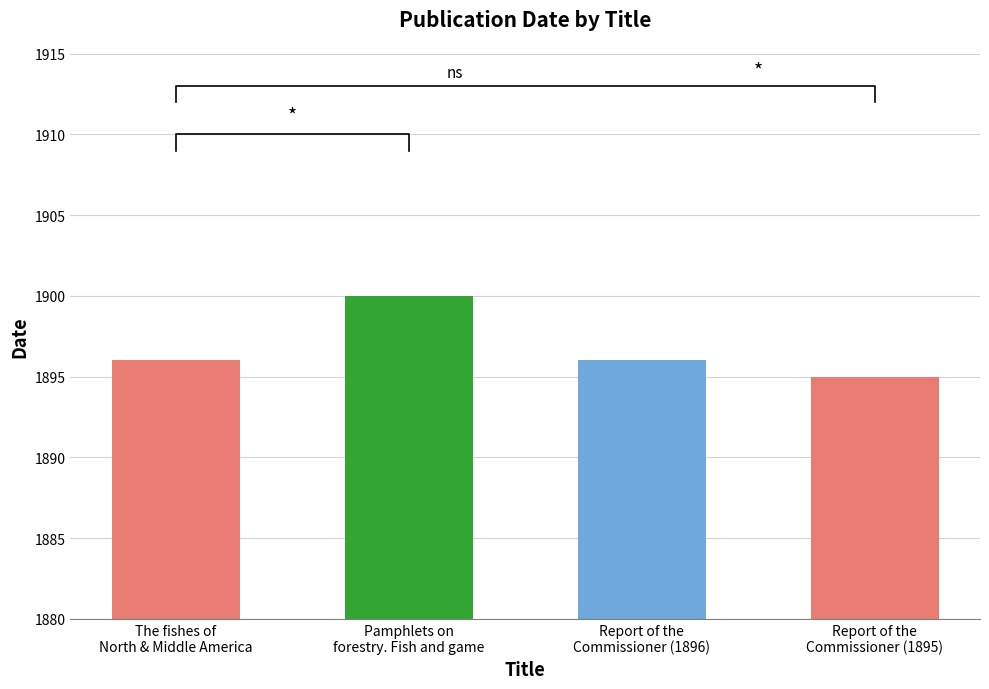

Read the value at Pamphlets on
forestry. Fish and game.

1900